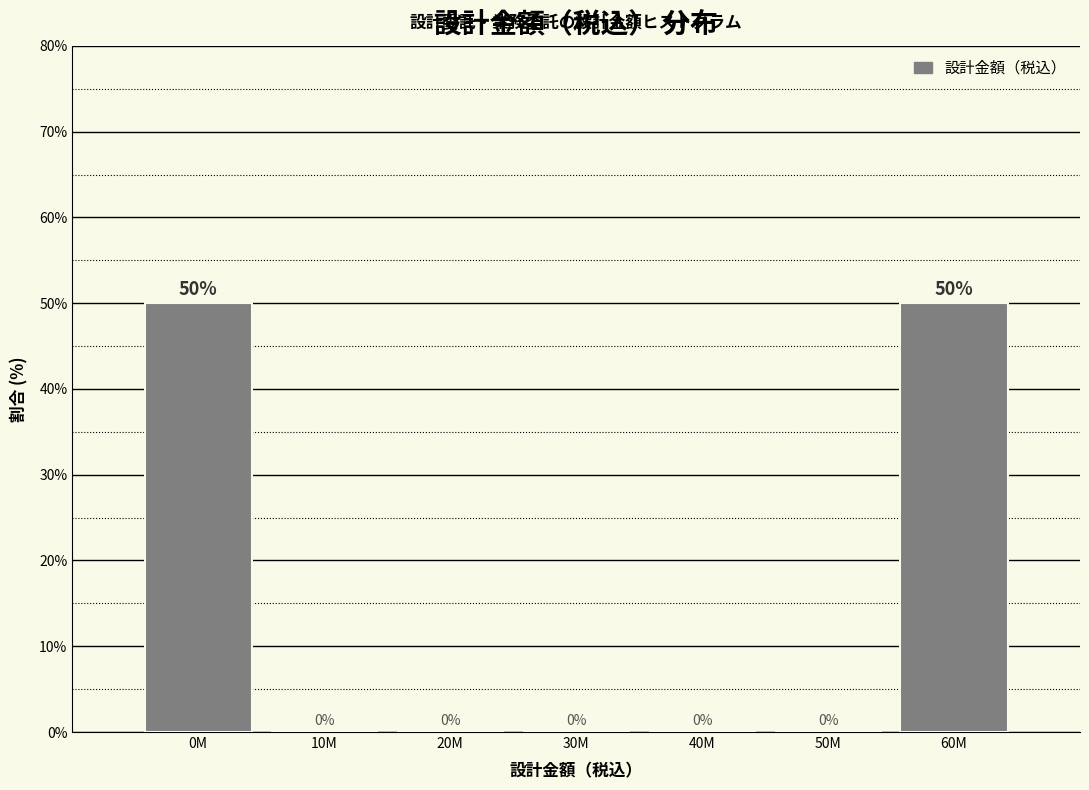

Reading right to left, transcribe all the data shown in this chart.

60M=50	50M=0	40M=0	30M=0	20M=0	10M=0	0M=50